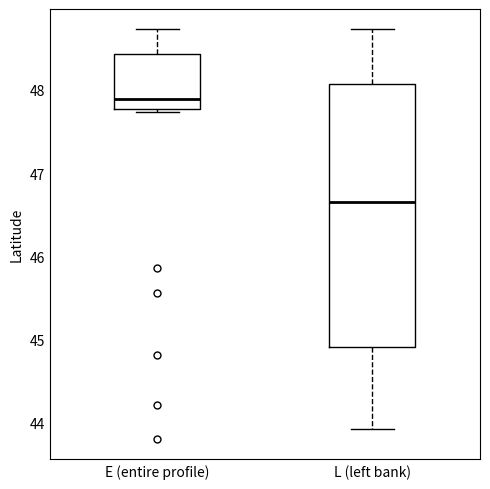

Where is the upper edge of the box for E (entire profile) on the y-axis? The values are not printed on the chart, so give them approximately, as read against the axis.

48.4